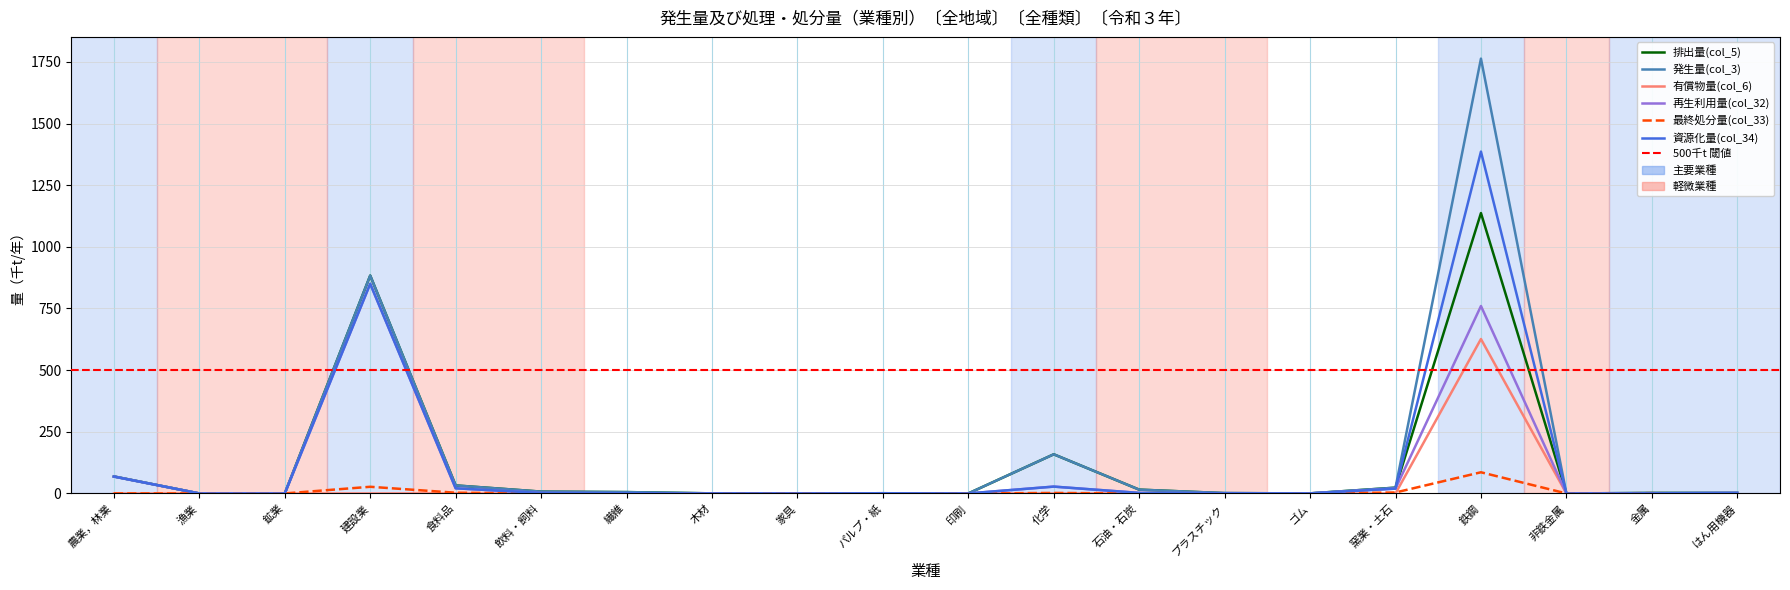

How many lines are shown in the chart?

6